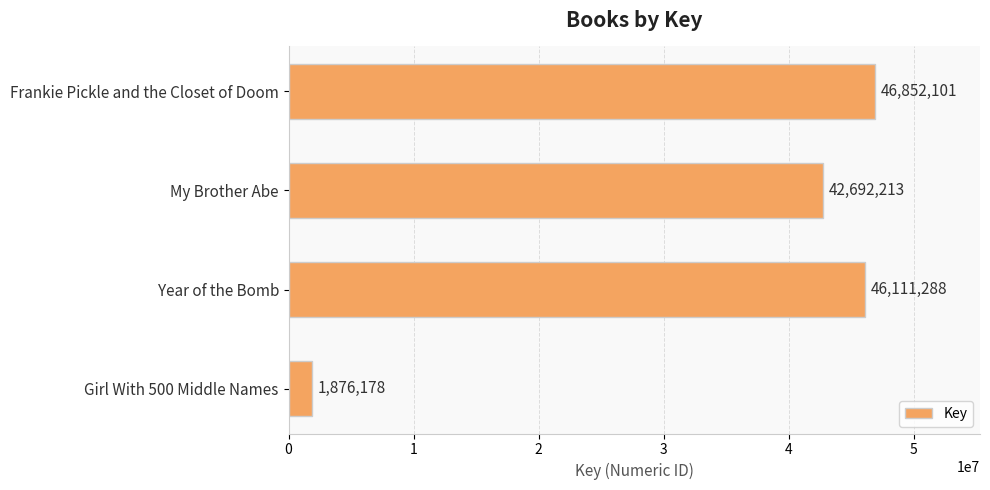

Approximately how many times larger is the value at Frankie Pickle and the Closet of Doom compared to Year of the Bomb?

1.0